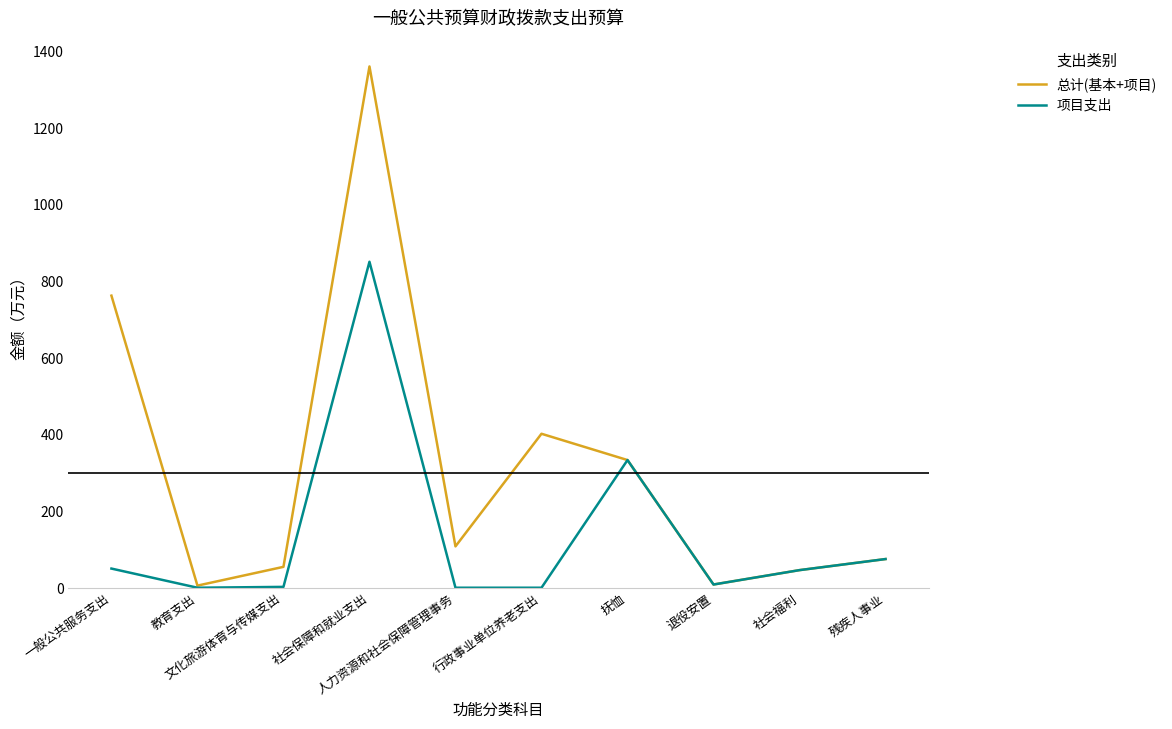

How many lines are shown in the chart?

2